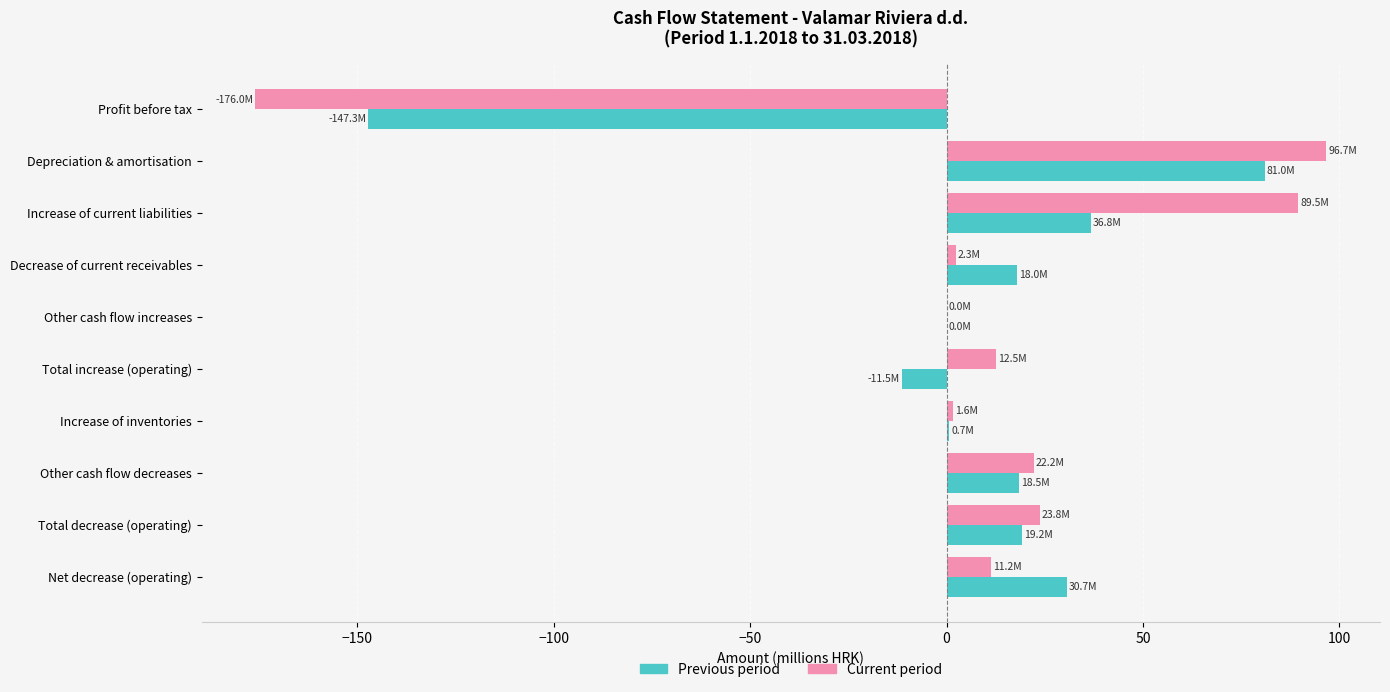

The value of Current period at Increase of current liabilities is 41.2. True or false?

False